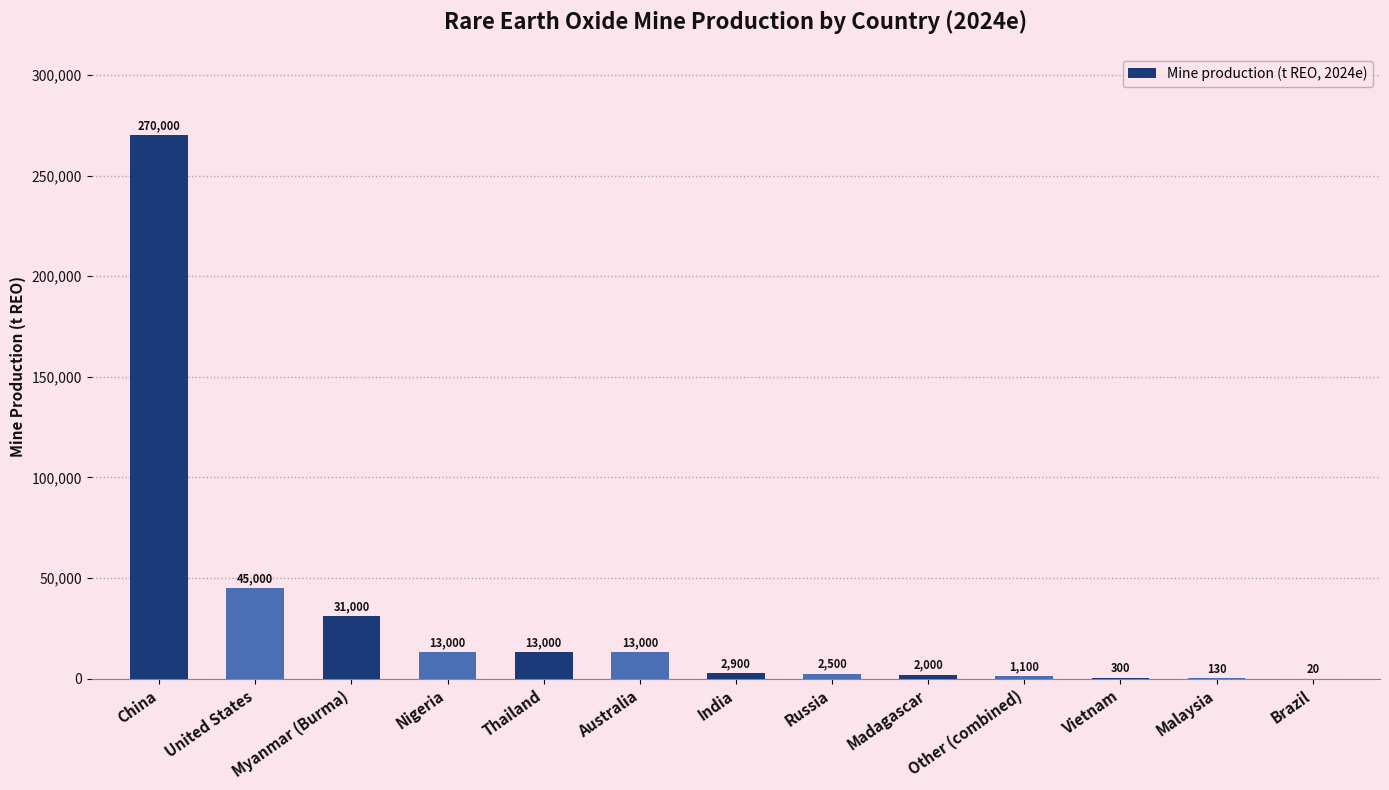

Reading left to right, list all the values displayed in this chart.

270000	45000	31000	13000	13000	13000	2900	2500	2000	1100	300	130	20